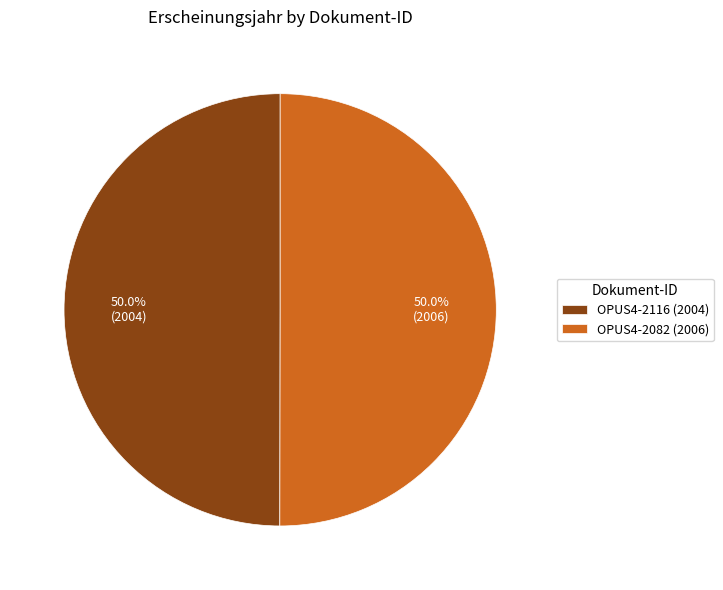

How many segments does this pie chart have?

2